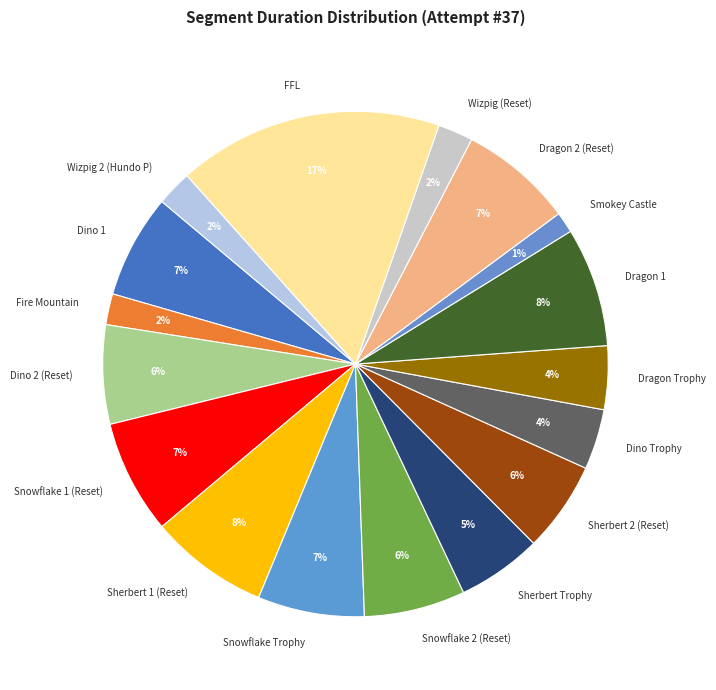

What percentage is the Sherbert 2 (Reset) slice, to the nearest percent?

6%